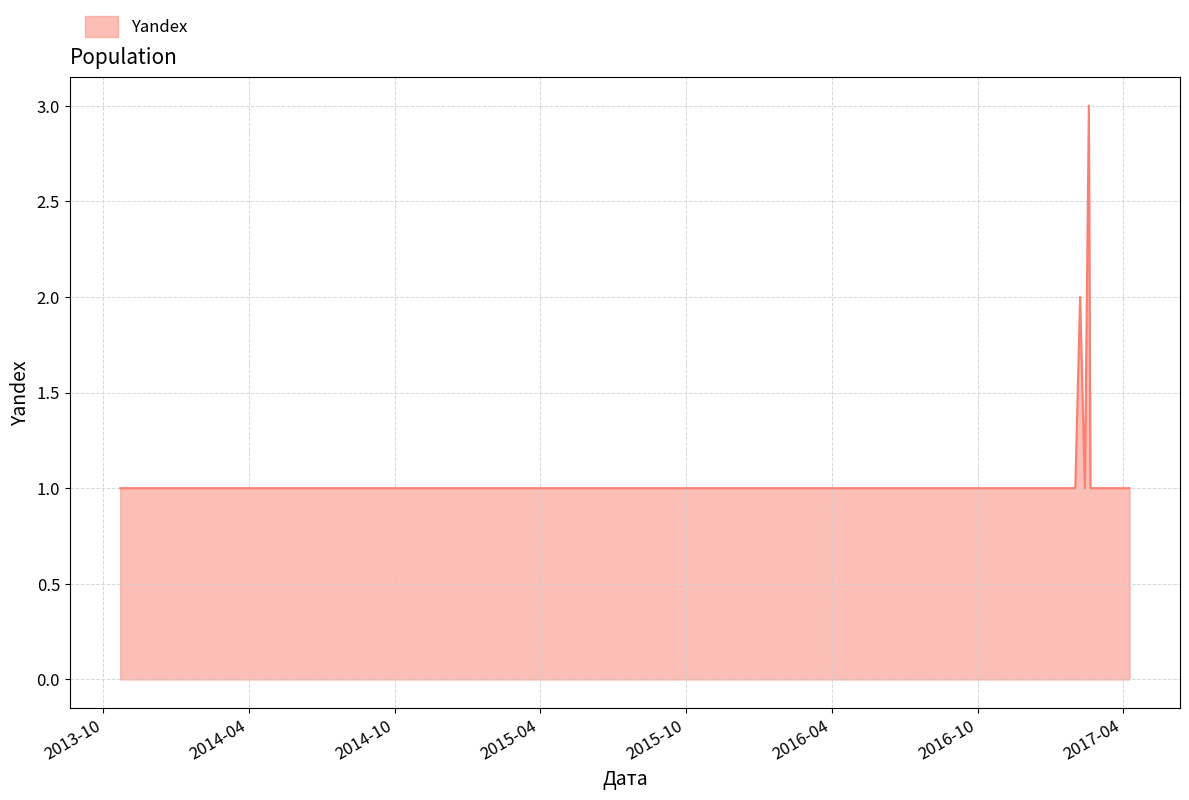

How many lines are shown in the chart?

1